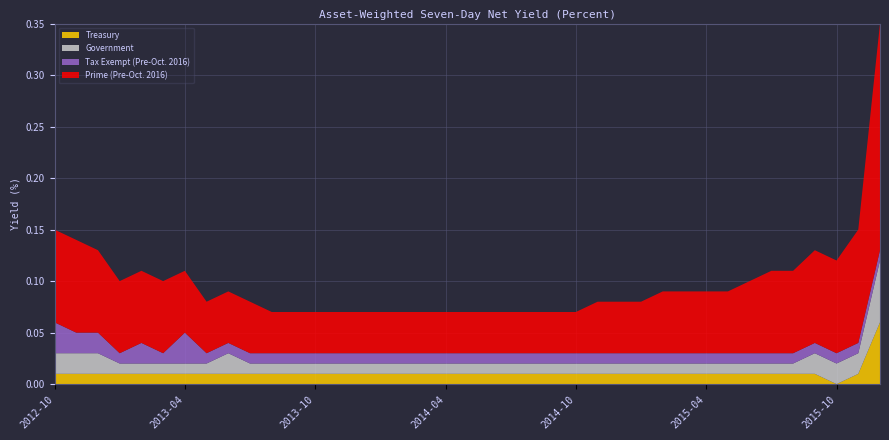

Reading left to right, what are all the values shown in this chart?

Treasury: 0.0	0.0	0.0	0.0	0.0	0.0	0.0	0.0	0.0	0.0	0.0	0.0	0.0	0.0	0.0	0.0	0.0	0.0	0.0	0.0	0.0	0.0	0.0	0.0	0.0	0.0	0.0	0.0	0.0	0.0	0.0	0.0	0.0	0.0	0.0	0.0	0.0	0.0	0.1
Government: 0.0	0.0	0.0	0.0	0.0	0.0	0.0	0.0	0.0	0.0	0.0	0.0	0.0	0.0	0.0	0.0	0.0	0.0	0.0	0.0	0.0	0.0	0.0	0.0	0.0	0.0	0.0	0.0	0.0	0.0	0.0	0.0	0.0	0.0	0.0	0.0	0.0	0.0	0.1
Tax Exempt (Pre-Oct. 2016): 0.0	0.0	0.0	0.0	0.0	0.0	0.0	0.0	0.0	0.0	0.0	0.0	0.0	0.0	0.0	0.0	0.0	0.0	0.0	0.0	0.0	0.0	0.0	0.0	0.0	0.0	0.0	0.0	0.0	0.0	0.0	0.0	0.0	0.0	0.0	0.0	0.0	0.0	0.0
Prime (Pre-Oct. 2016): 0.1	0.1	0.1	0.1	0.1	0.1	0.1	0.1	0.1	0.1	0.0	0.0	0.0	0.0	0.0	0.0	0.0	0.0	0.0	0.0	0.0	0.0	0.0	0.0	0.0	0.1	0.1	0.1	0.1	0.1	0.1	0.1	0.1	0.1	0.1	0.1	0.1	0.1	0.2